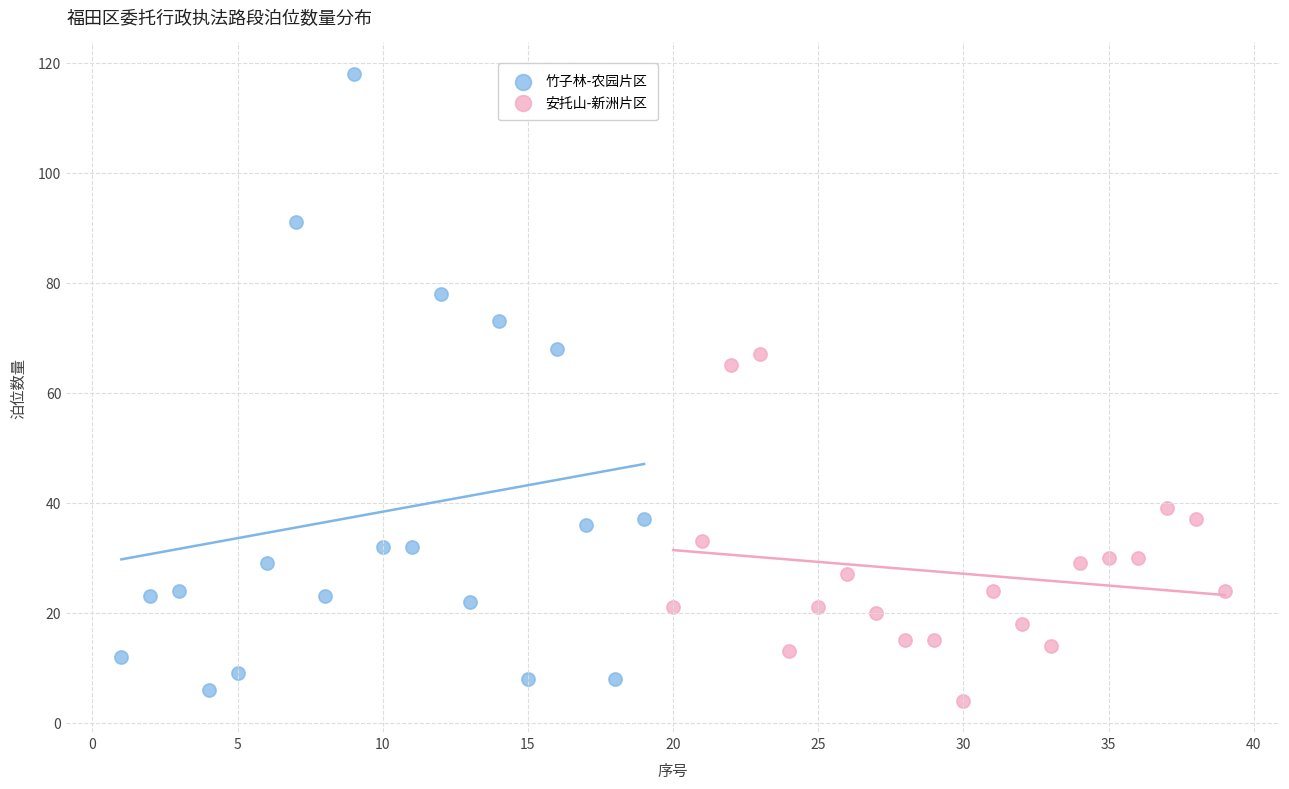

Which series contains the highest Y value?

竹子林-农园片区